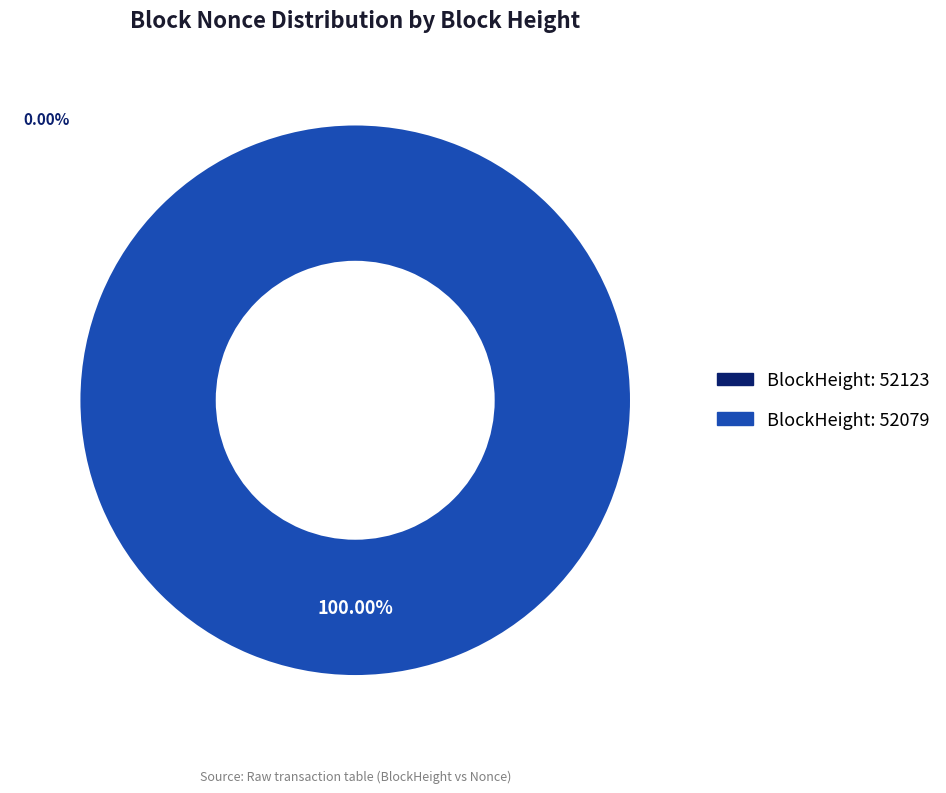

To the nearest percent, what is the average slice percentage?

50%